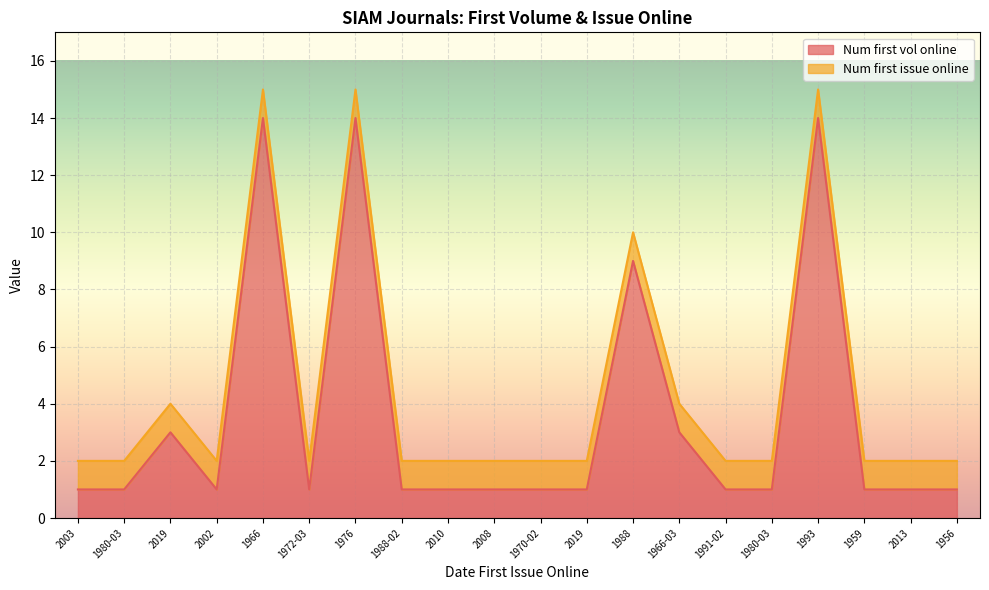

List the labels in order of value, smallest first.

2003, 1980-03, 2002, 1972-03, 1988-02, 2010, 2008, 1970-02, 2019, 1991-02, 1980-03, 1959, 2013, 1956, 2019, 1966-03, 1988, 1966, 1976, 1993